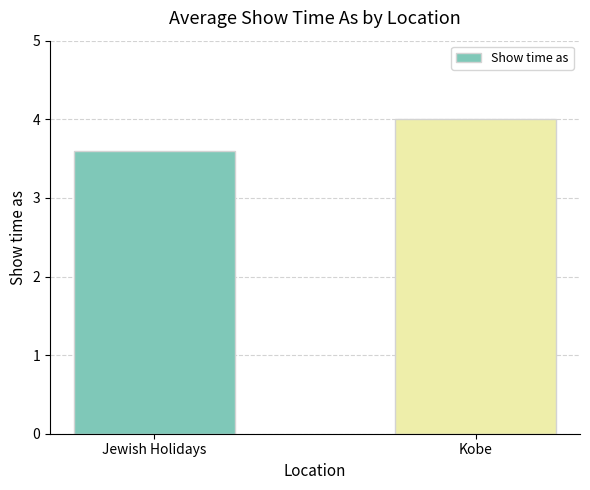

What is the change in value from Jewish Holidays to Kobe?

+0.4